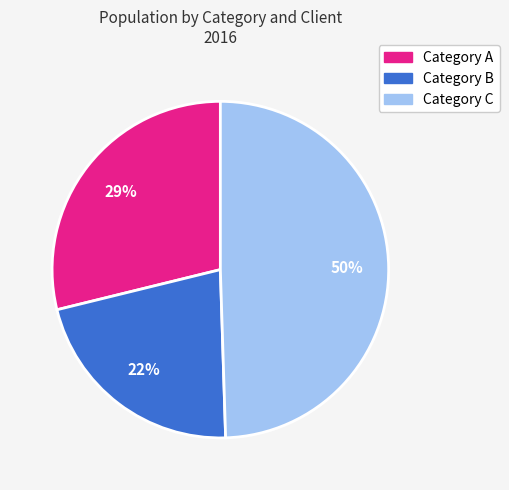

To the nearest percent, what portion does Category C represent?

50%